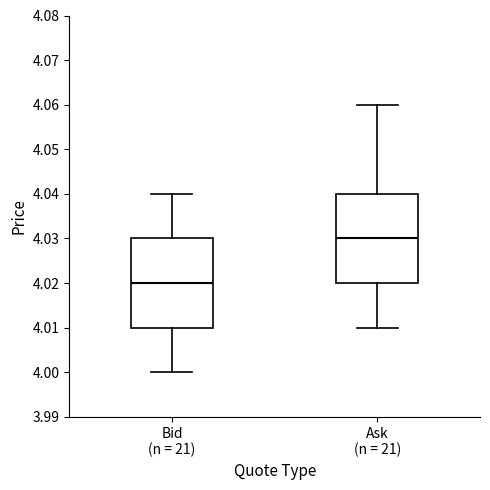

Where does the upper whisker of the box for Bid (n = 21) end on the y-axis? The values are not printed on the chart, so give them approximately, as read against the axis.

4.04